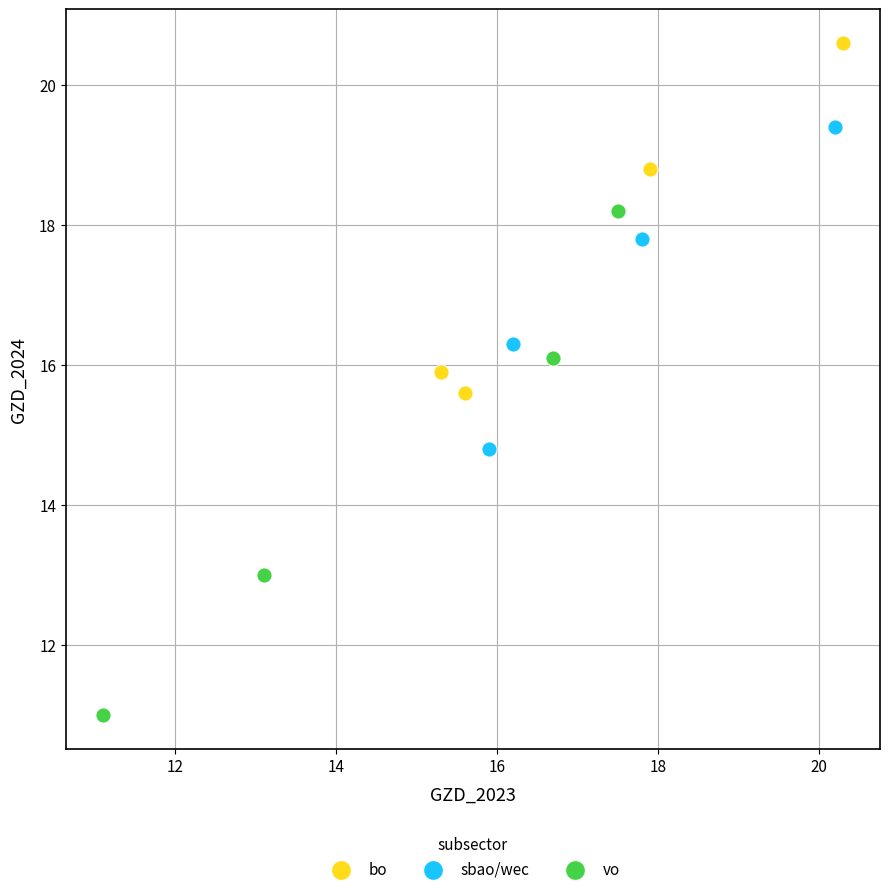

Which series contains the lowest Y value?

vo